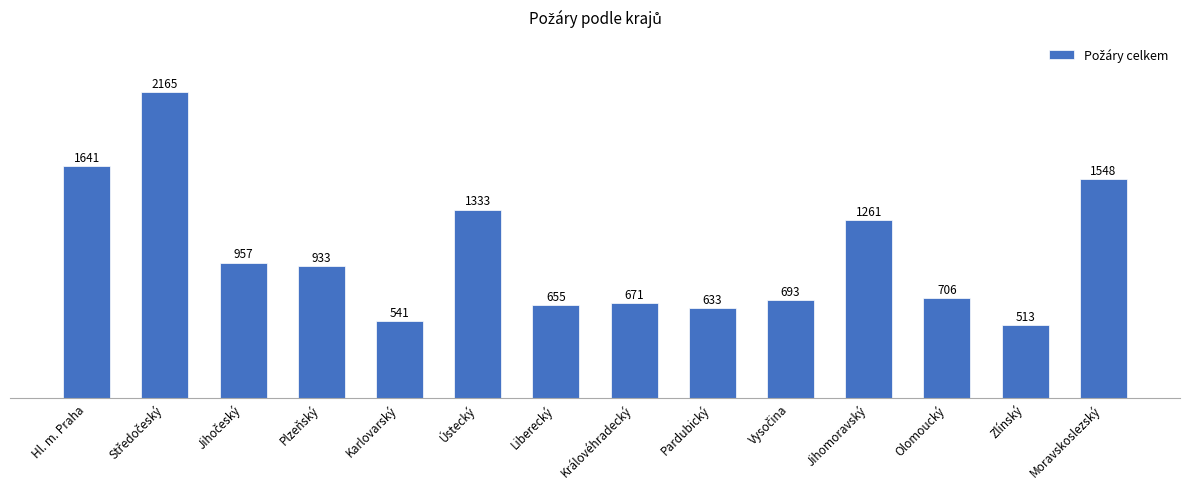

At which category does the chart reach its minimum across all series?

Zlínský